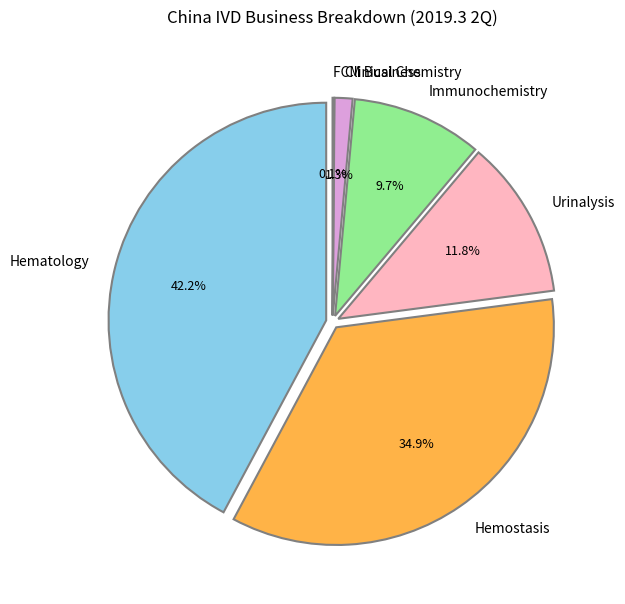

The Immunochemistry slice represents 1% of the pie. True or false?

False